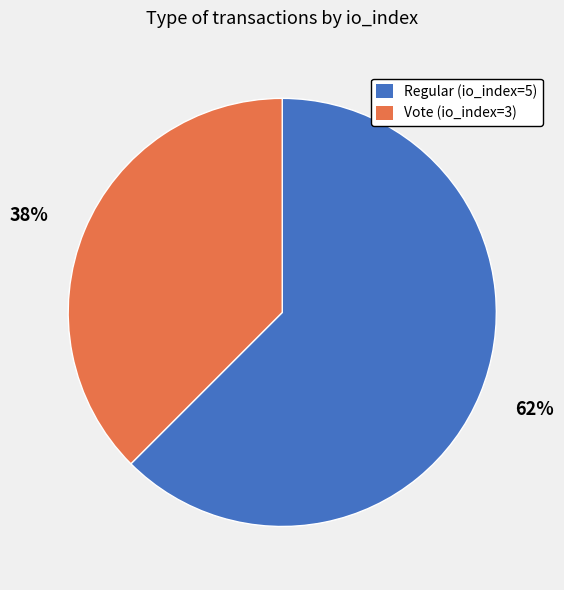

Is there a majority slice in this chart?

Yes